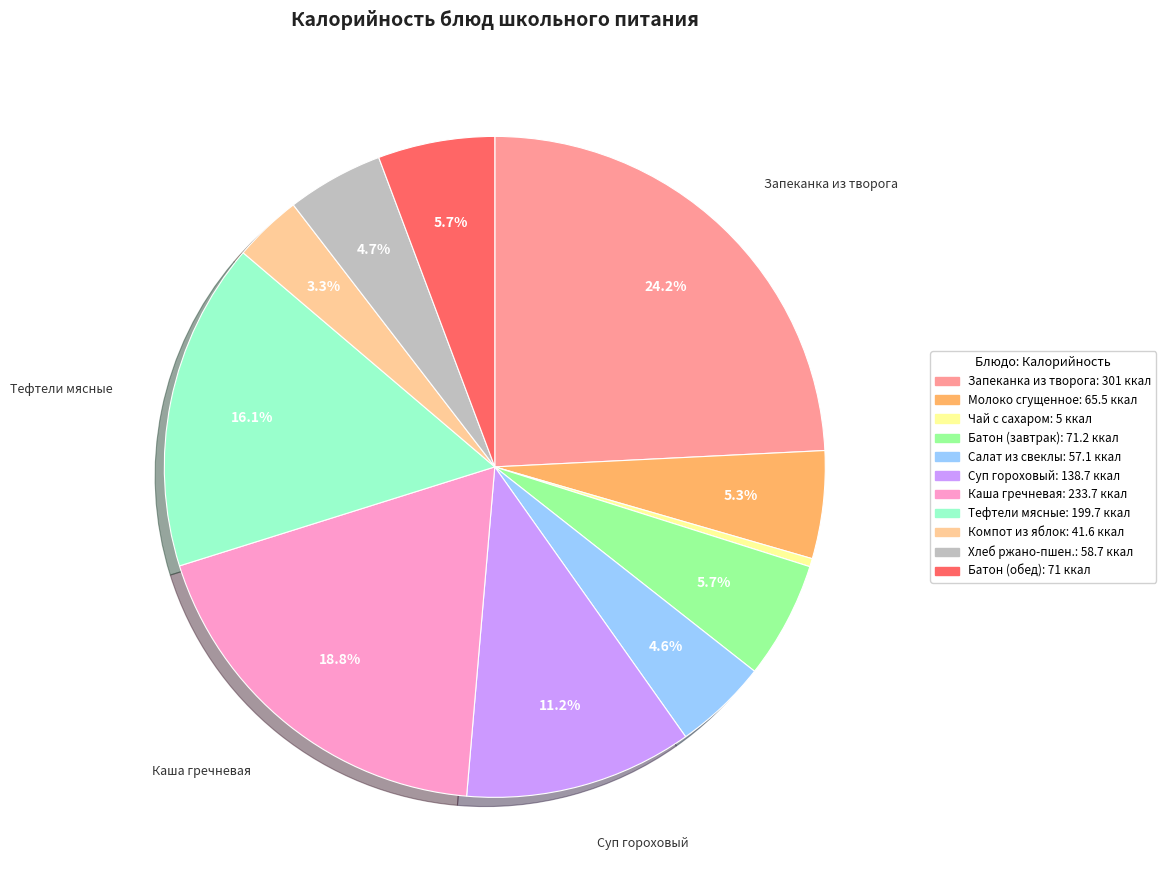

Is there any slice that represents more than half of the pie?

No